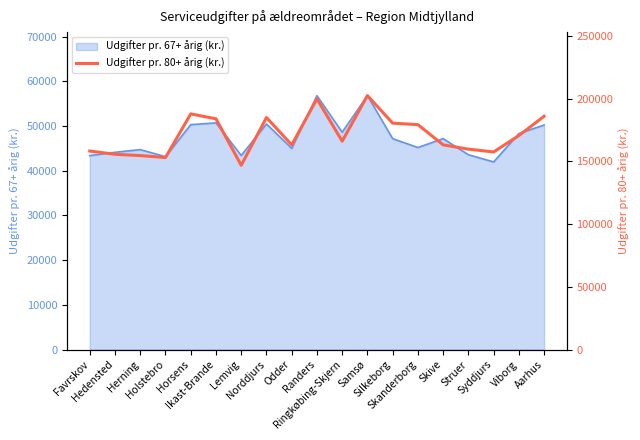

What is the lowest value of the Udgifter pr. 67+ årig (kr.) series?

41962.3